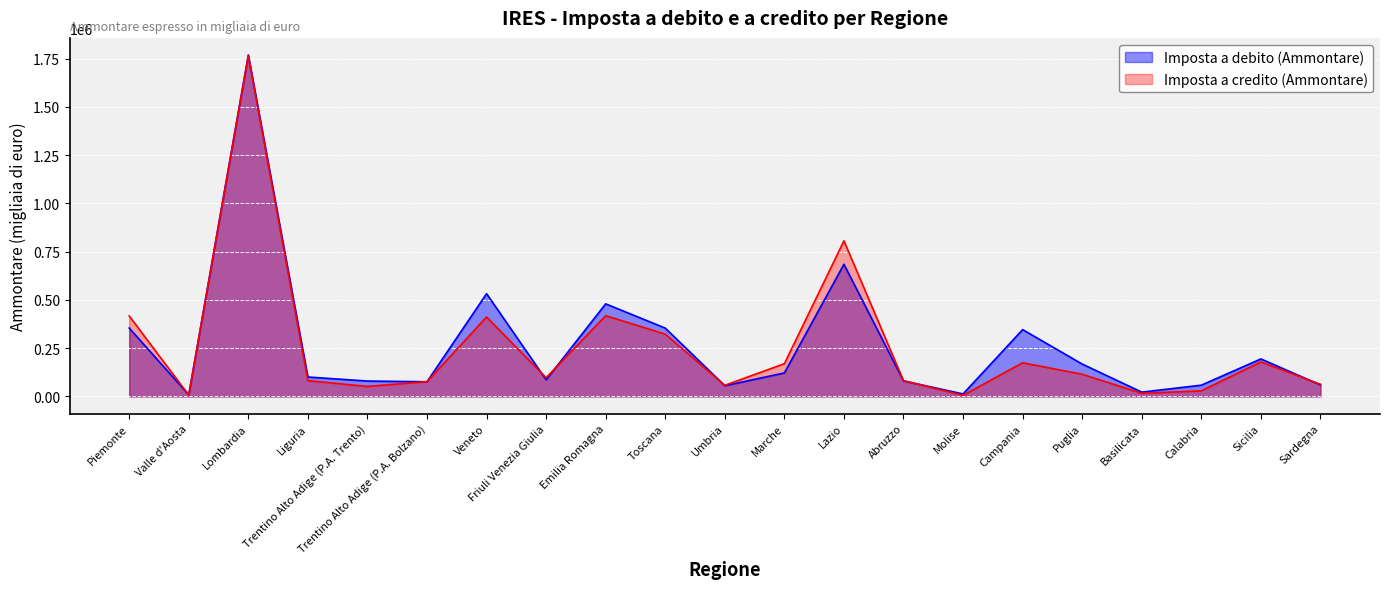

How many values in the Imposta a credito (Ammontare) series exceed 97125?

10